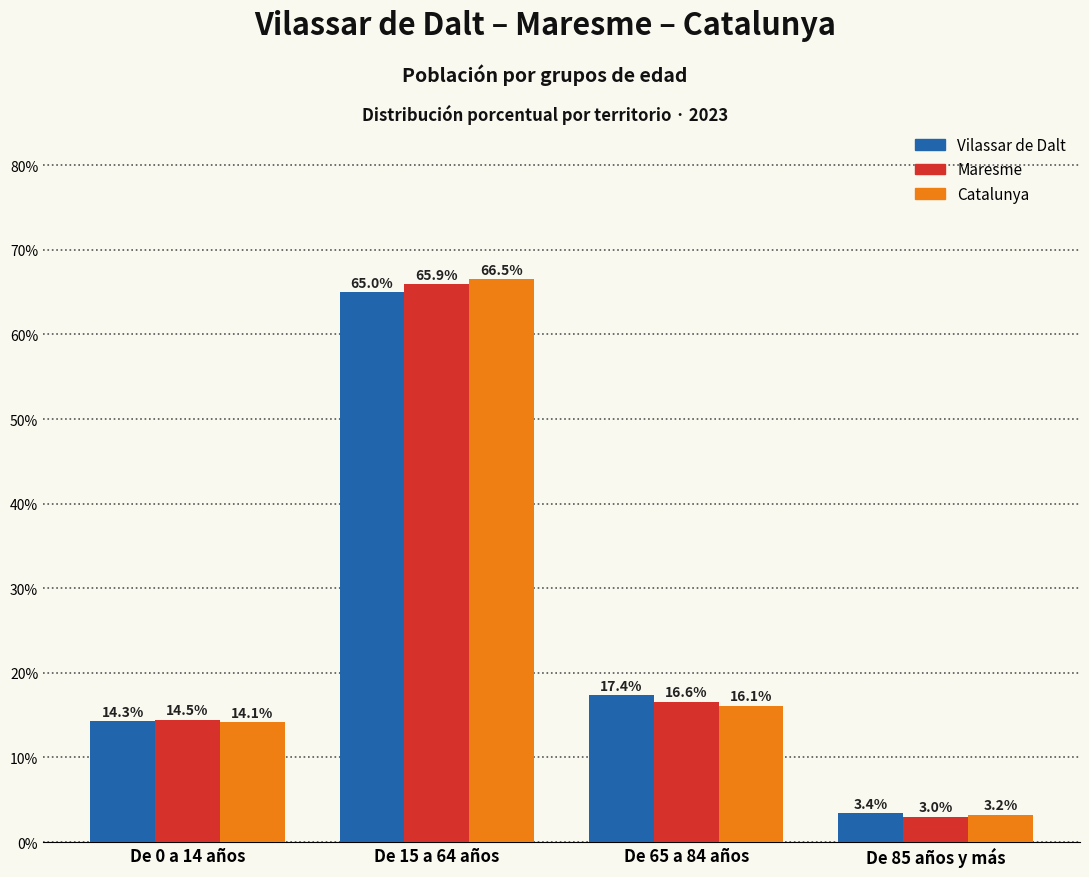

Where does the Vilassar de Dalt series first go above 17?

De 15 a 64 años